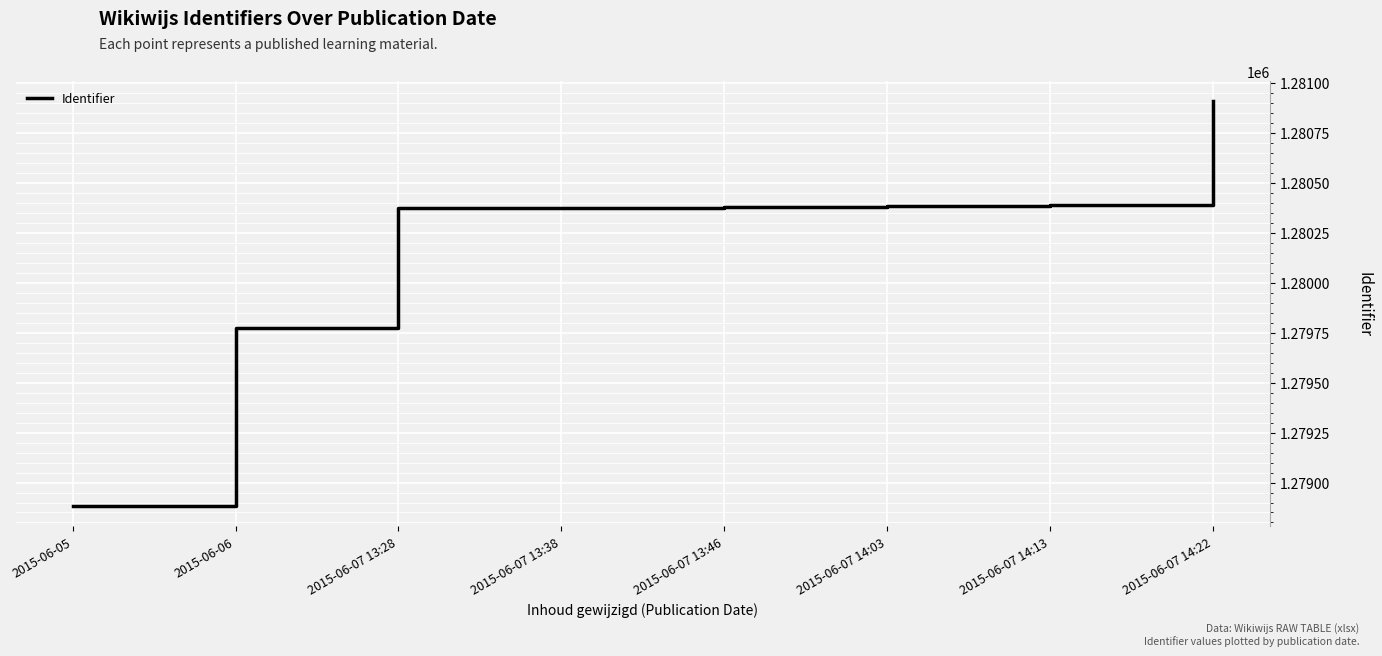

Is it true that the value at 2015-06-07 14:03 is 1280385?

True